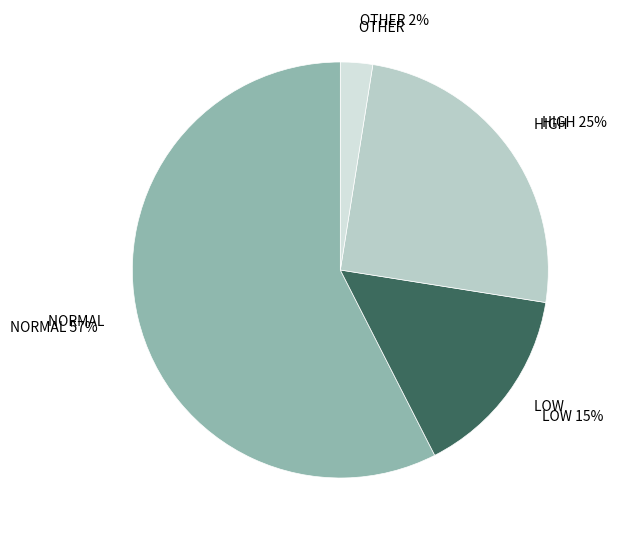

To the nearest percent, what is the average slice percentage?

25%